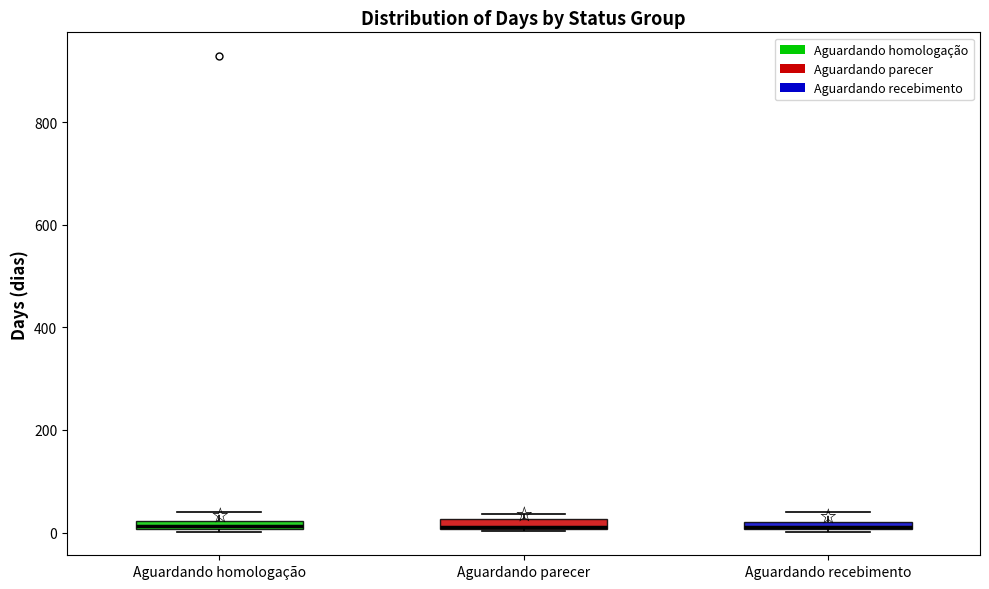

Where is the lower edge of the box for Aguardando homologação on the y-axis? The values are not printed on the chart, so give them approximately, as read against the axis.

0